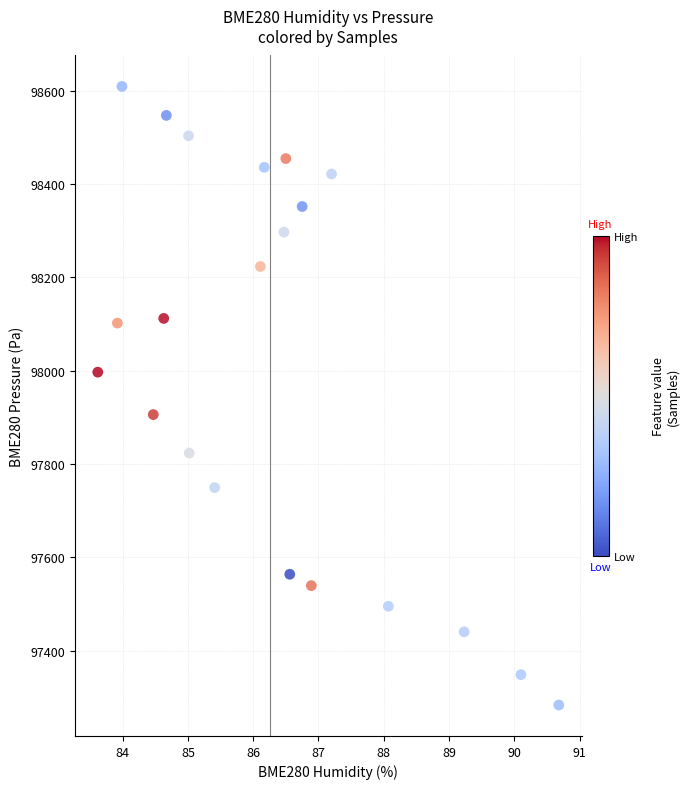

What is the range of X values (max minus min)?

7.1